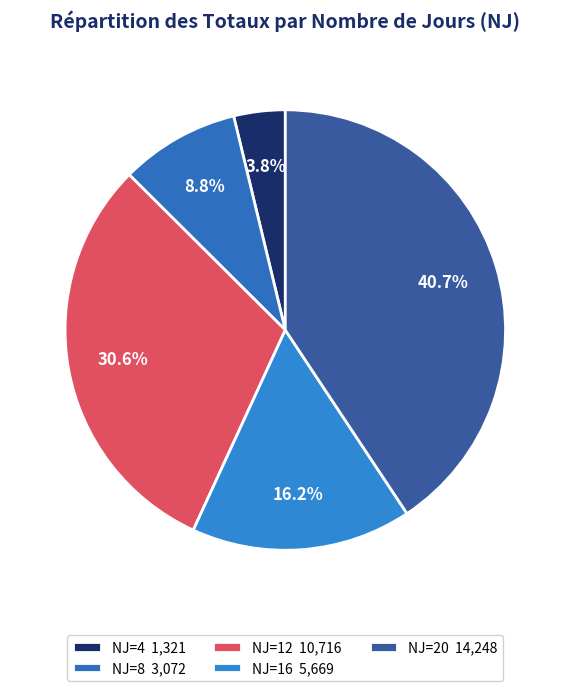

How many segments does this pie chart have?

5